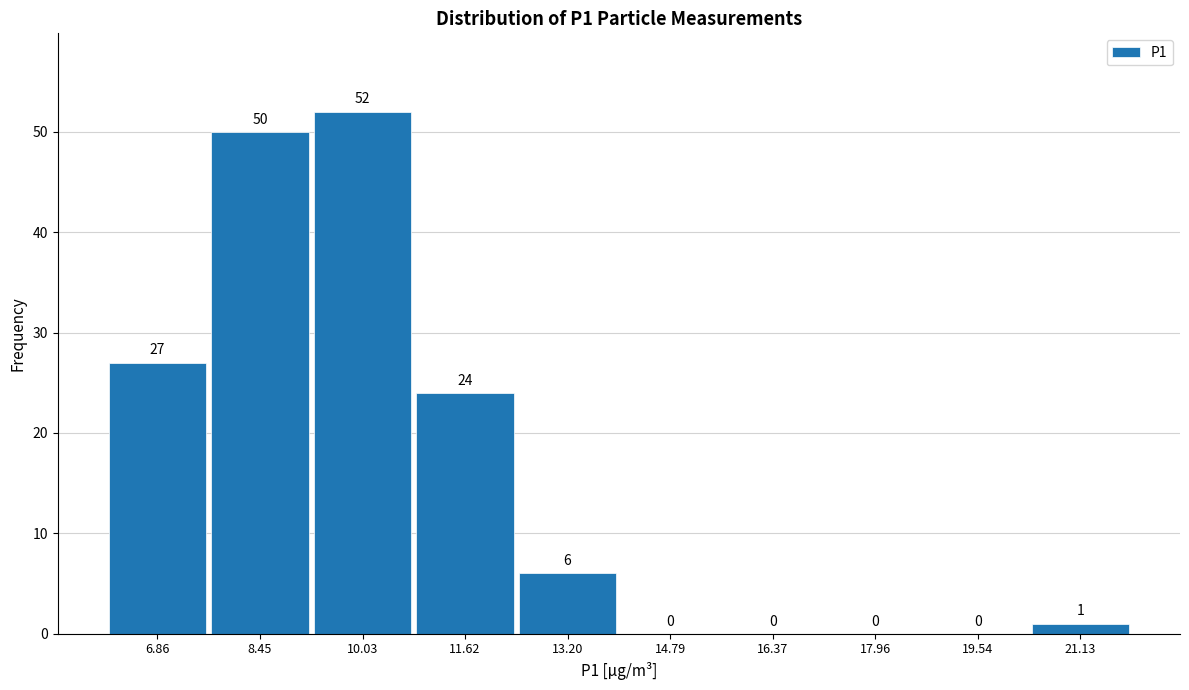

How tall is the bar that spans 12.4 to 14.0 on the x-axis? The bar edges are not printed on the chart, so give them approximately, as read against the axis.

6